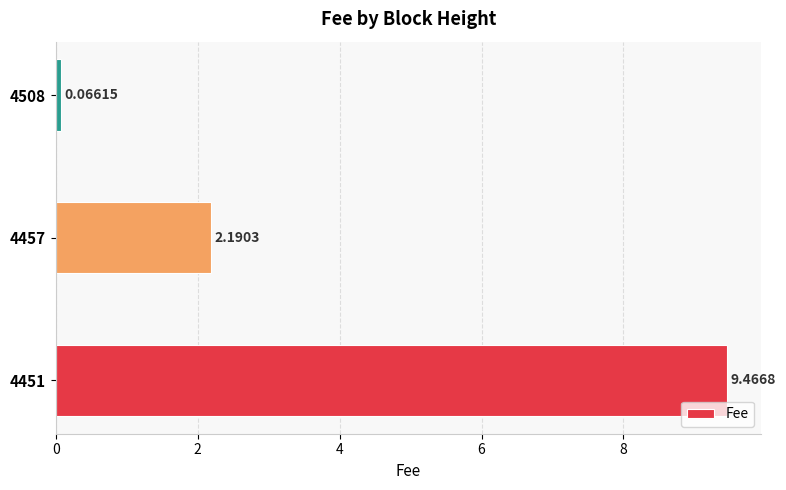

List the labels in order of value, largest first.

4451, 4457, 4508